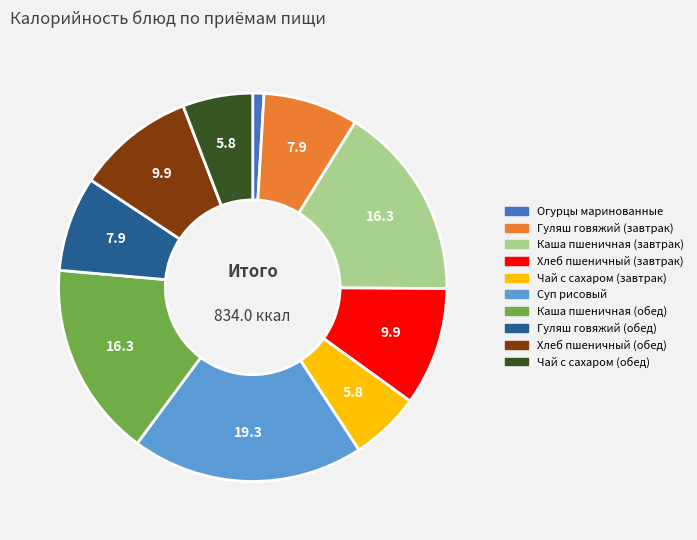

Which has a higher value, Каша пшеничная (обед) or Суп рисовый?

Суп рисовый